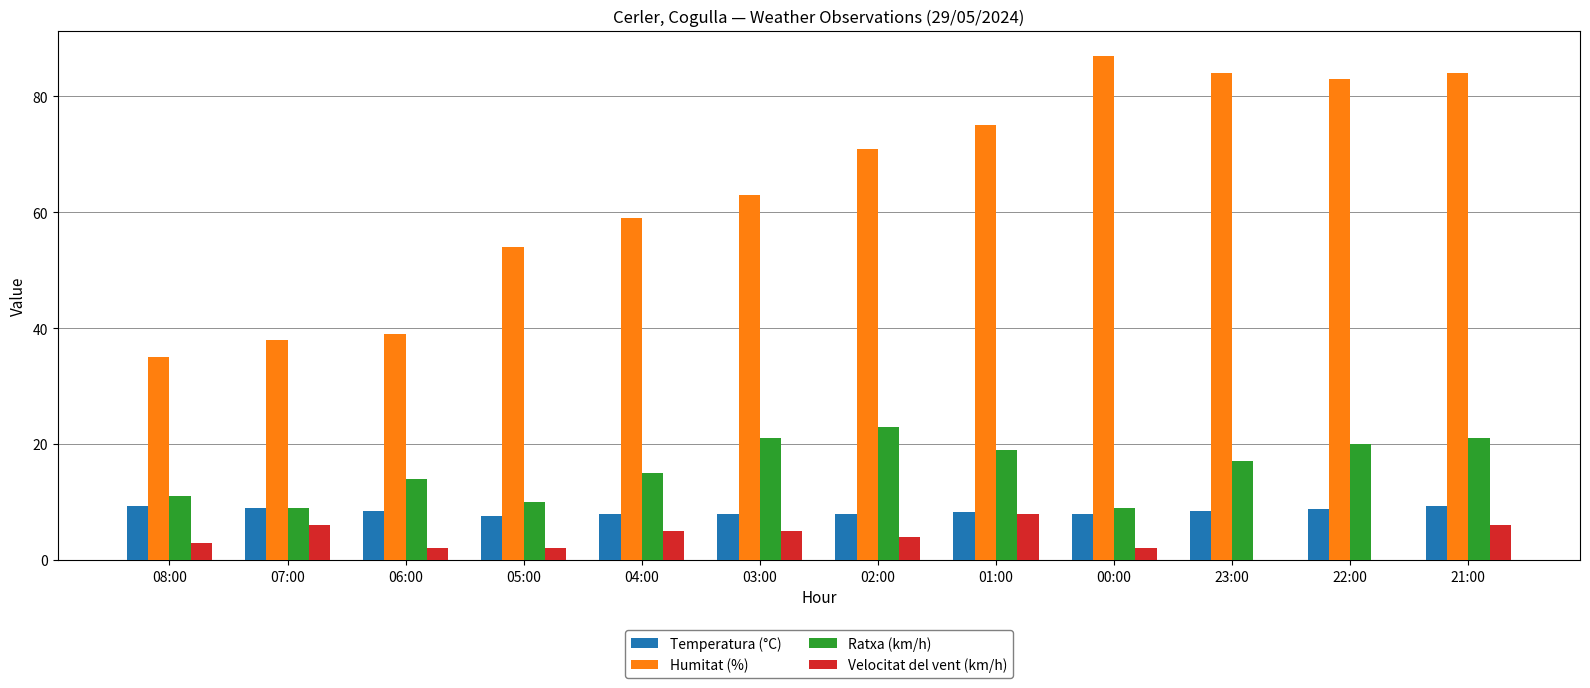

Count the number of categories in the chart.

12